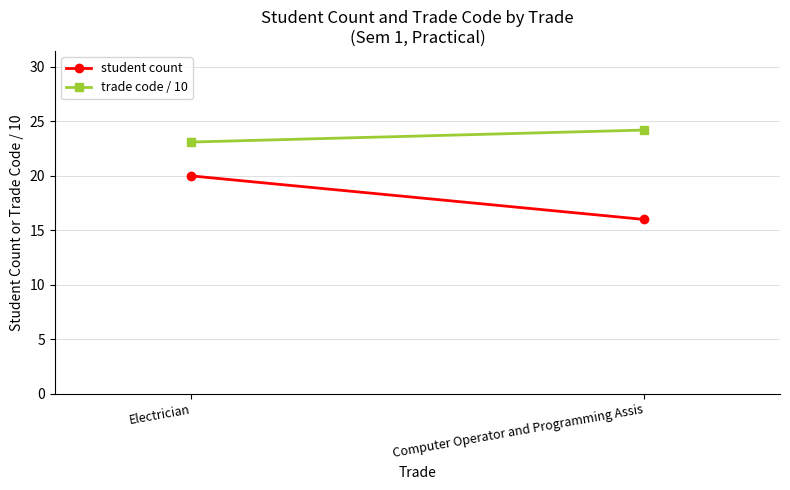

How many series are shown in this chart?

2